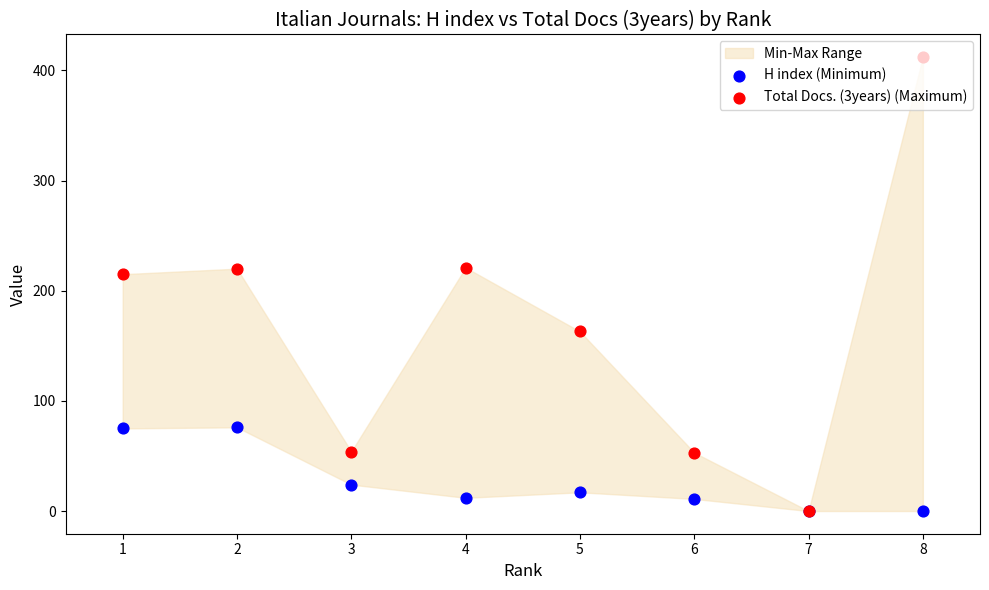

Which series has the largest Y range (max minus min)?

Total Docs. (3years) (Maximum)